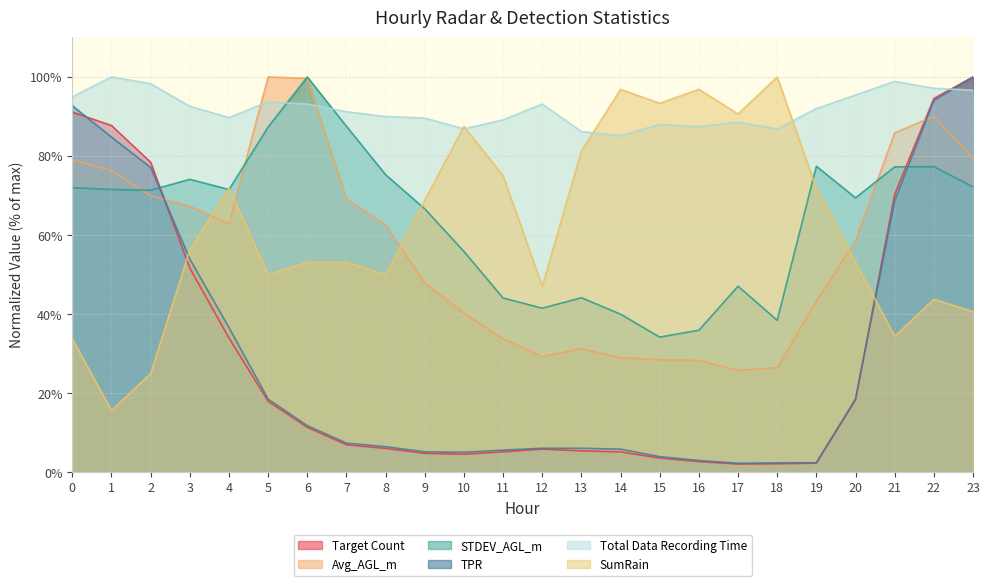

At which category does TPR reach its first local peak?

12